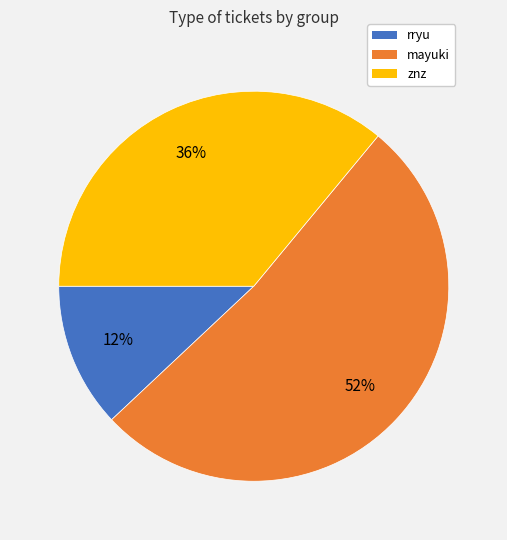

To the nearest percent, what is the difference between the largest and smallest slice percentages?

40%